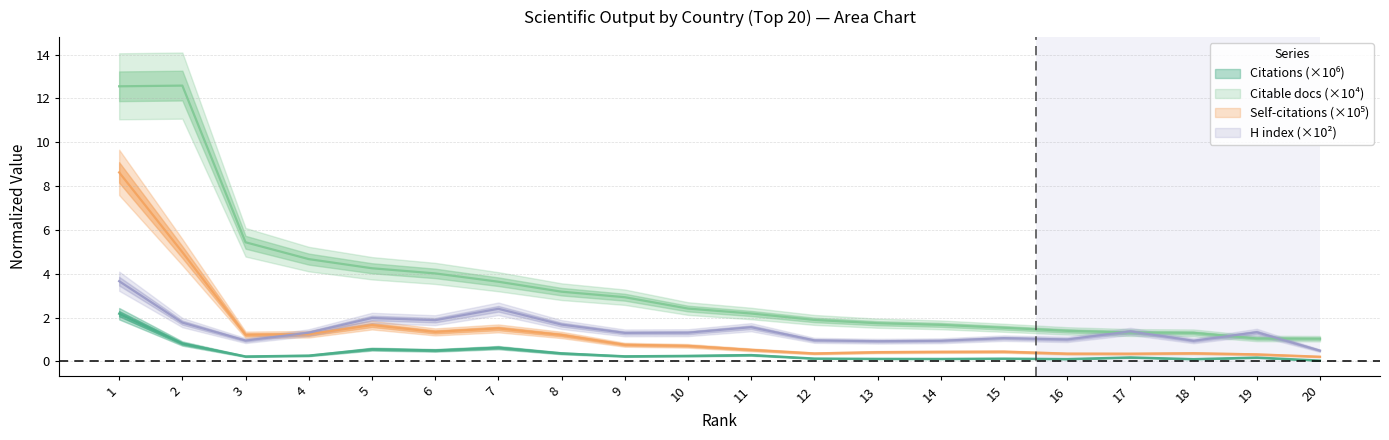

Between 3 and 17, which is larger?

3